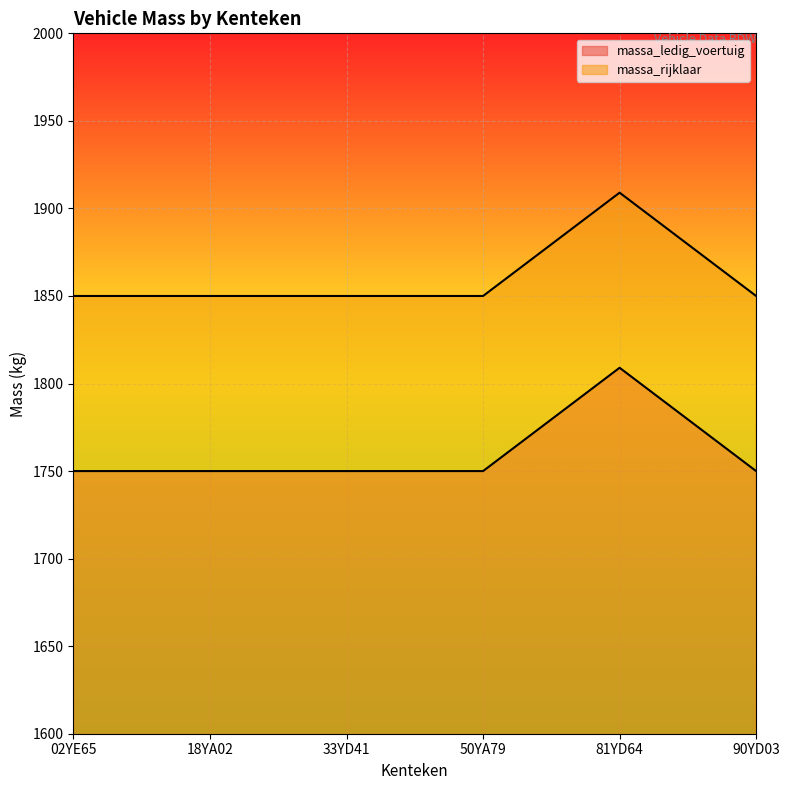

Which category has the highest value across all series?

81YD64